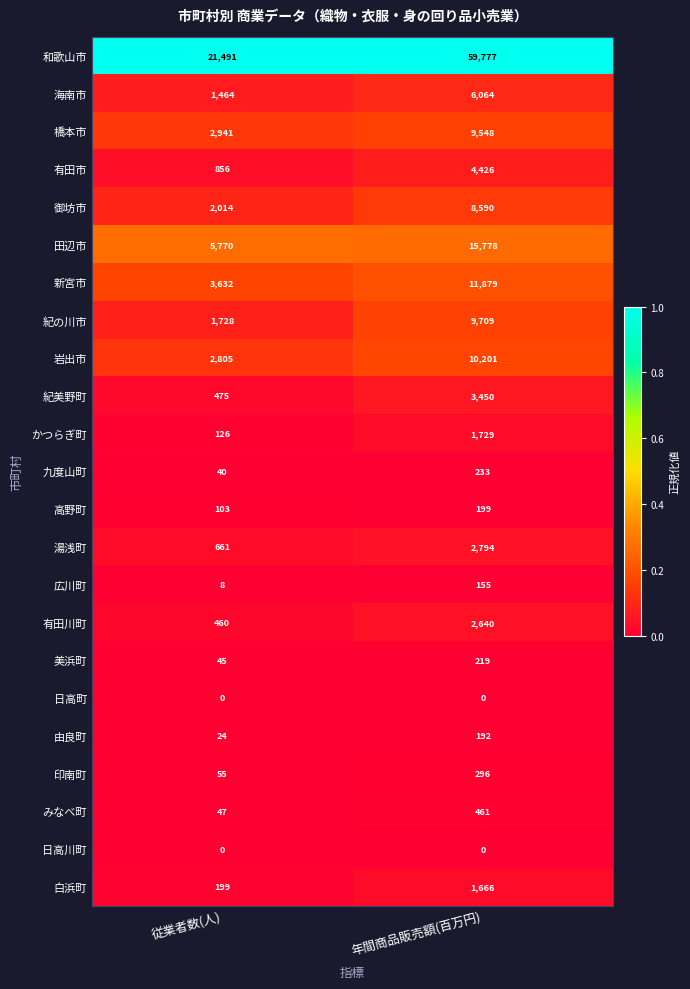

The 高野町 series shows 135 at 年間商品販売額(百万円). True or false?

False